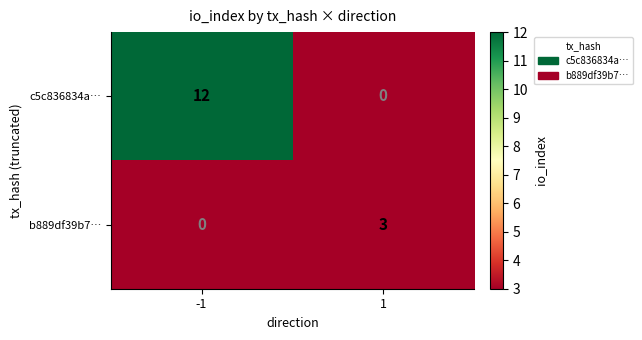

Read the c5c836834a… value at -1.

12